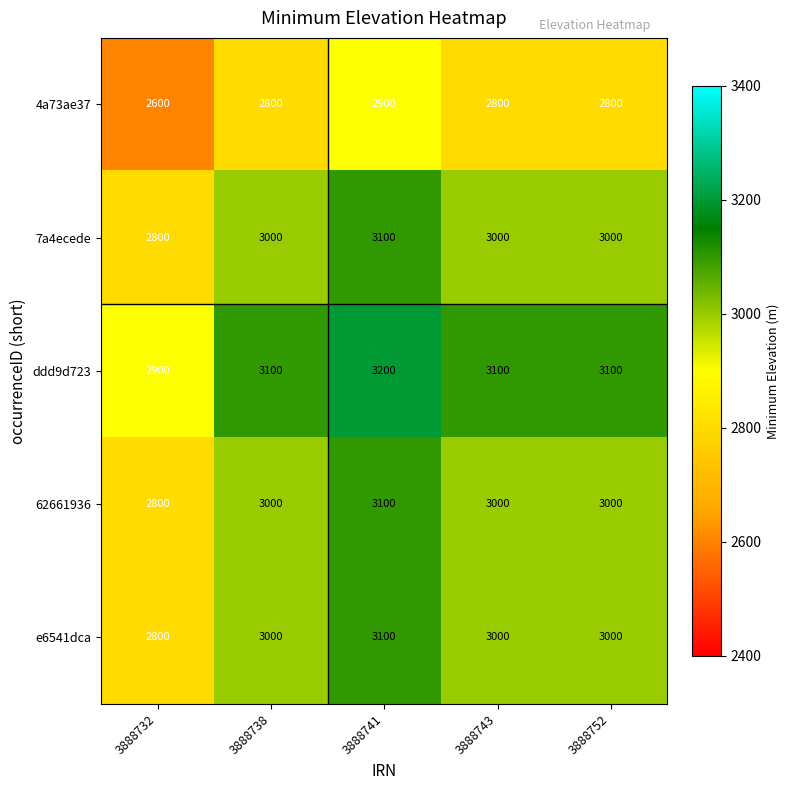

What is the difference between the second highest and minimum values in the 4a73ae37 series?

200